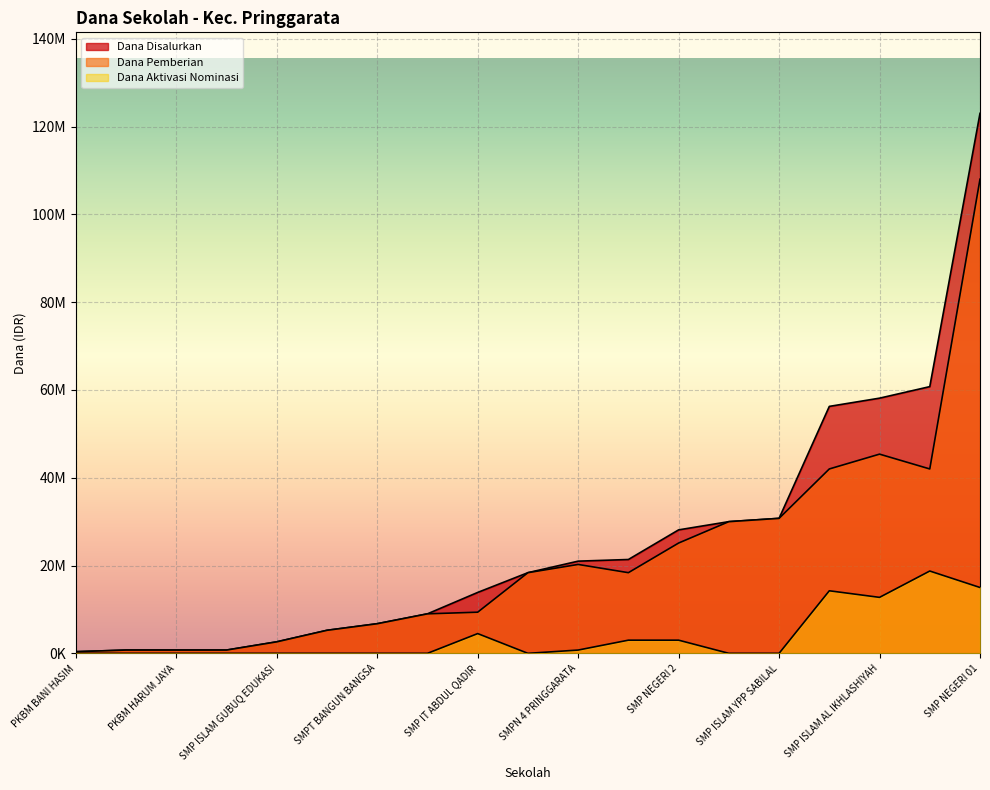

Reading left to right, list all the values displayed in this chart.

Dana Disalurkan: PKBM BANI HASIM=375000	PKBM DAYA MULIA=750000	PKBM HARUM JAYA=750000	PKBM TUNAS MUDA=750000	SMP ISLAM AL IKHLASHIYAH=58125000	SMP ISLAM ASY-SYAFI IYAH=21375000	SMP ISLAM GUBUQ EDUKASI=2625000	SMP ISLAM NURUL JIHAD=9000000	SMP ISLAM TERPADU=5250000	SMP ISLAM YPP SABILAL=30750000	SMP IT ABDUL QADIR=13875000	SMP IT AL HALIMI=18375000	SMP NEGERI 01=123000000	SMP NEGERI 2=28125000	SMP NEGERI 3=30000000	SMP NURUL HUDA=56250000	SMPIT DARUL HAQIQI=60750000	SMPN 4 PRINGGARATA=21000000	SMPT BANGUN BANGSA=6750000
Dana Pemberian: PKBM BANI HASIM=375000	PKBM DAYA MULIA=750000	PKBM HARUM JAYA=750000	PKBM TUNAS MUDA=750000	SMP ISLAM AL IKHLASHIYAH=45375000	SMP ISLAM ASY-SYAFI IYAH=18375000	SMP ISLAM GUBUQ EDUKASI=2625000	SMP ISLAM NURUL JIHAD=9000000	SMP ISLAM TERPADU=5250000	SMP ISLAM YPP SABILAL=30750000	SMP IT ABDUL QADIR=9375000	SMP IT AL HALIMI=18375000	SMP NEGERI 01=108000000	SMP NEGERI 2=25125000	SMP NEGERI 3=30000000	SMP NURUL HUDA=42000000	SMPIT DARUL HAQIQI=42000000	SMPN 4 PRINGGARATA=20250000	SMPT BANGUN BANGSA=6750000
Dana Aktivasi Nominasi: PKBM BANI HASIM=0	PKBM DAYA MULIA=0	PKBM HARUM JAYA=0	PKBM TUNAS MUDA=0	SMP ISLAM AL IKHLASHIYAH=12750000	SMP ISLAM ASY-SYAFI IYAH=3000000	SMP ISLAM GUBUQ EDUKASI=0	SMP ISLAM NURUL JIHAD=0	SMP ISLAM TERPADU=0	SMP ISLAM YPP SABILAL=0	SMP IT ABDUL QADIR=4500000	SMP IT AL HALIMI=0	SMP NEGERI 01=15000000	SMP NEGERI 2=3000000	SMP NEGERI 3=0	SMP NURUL HUDA=14250000	SMPIT DARUL HAQIQI=18750000	SMPN 4 PRINGGARATA=750000	SMPT BANGUN BANGSA=0